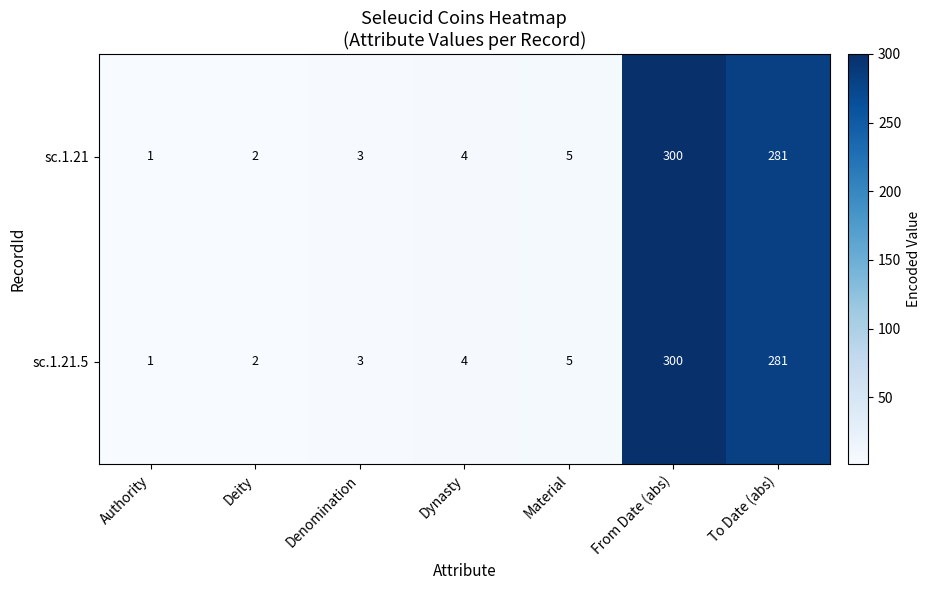

What is the sum of the sc.1.21 values at Dynasty and Authority?

5